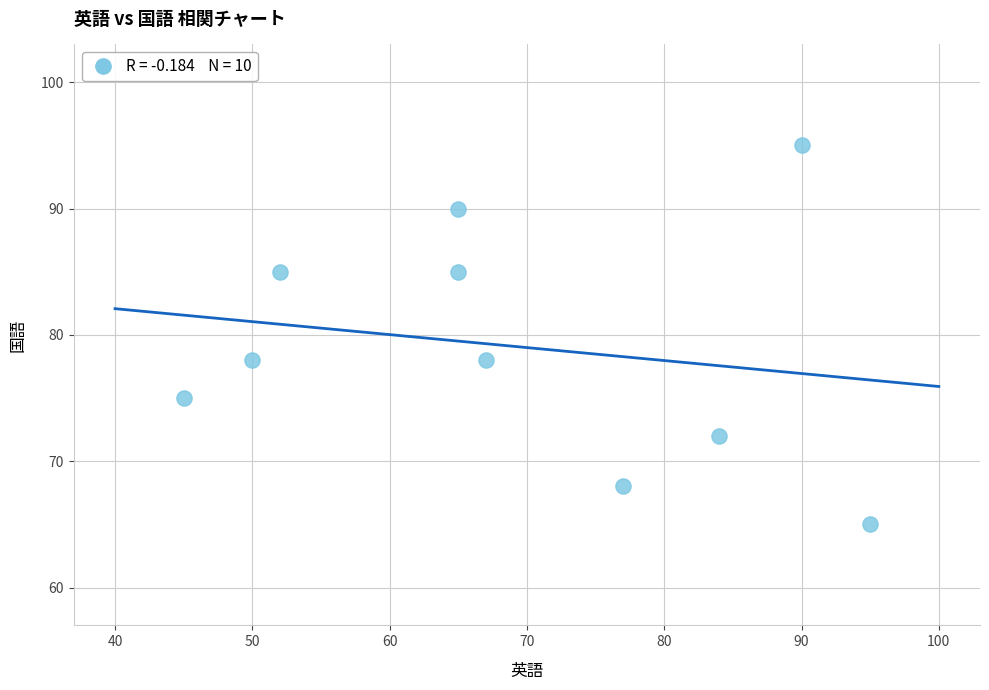

What is the average Y value?

79